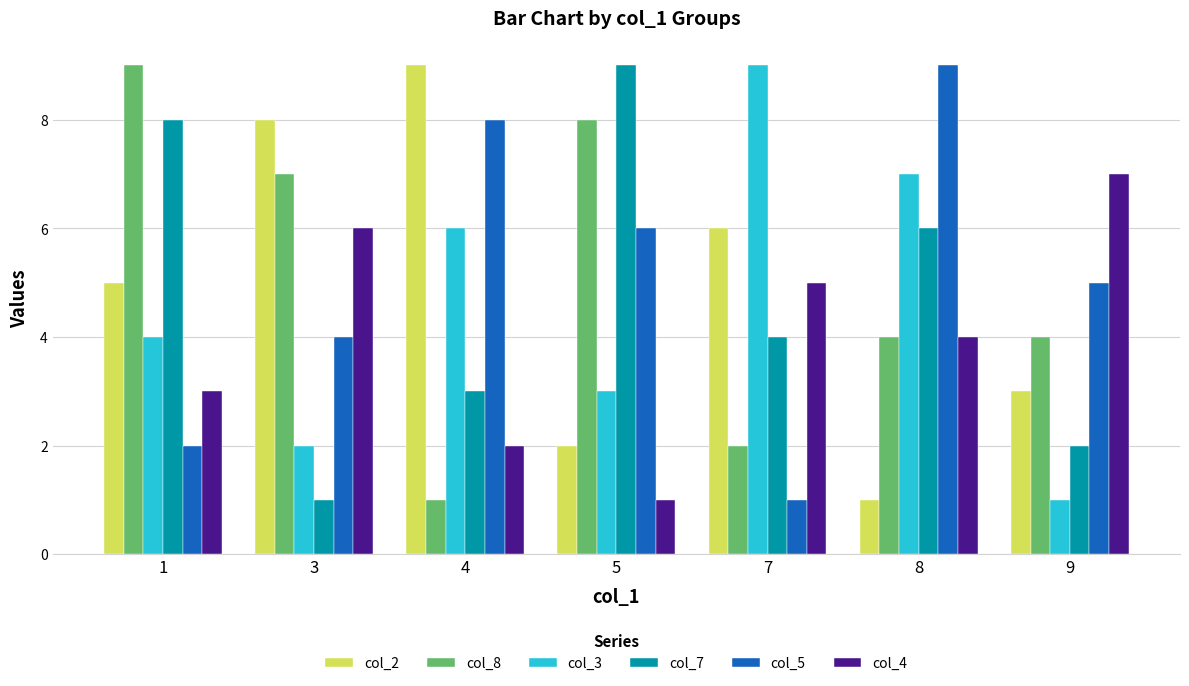

Which series changed the most between 3 and 5?

col_7